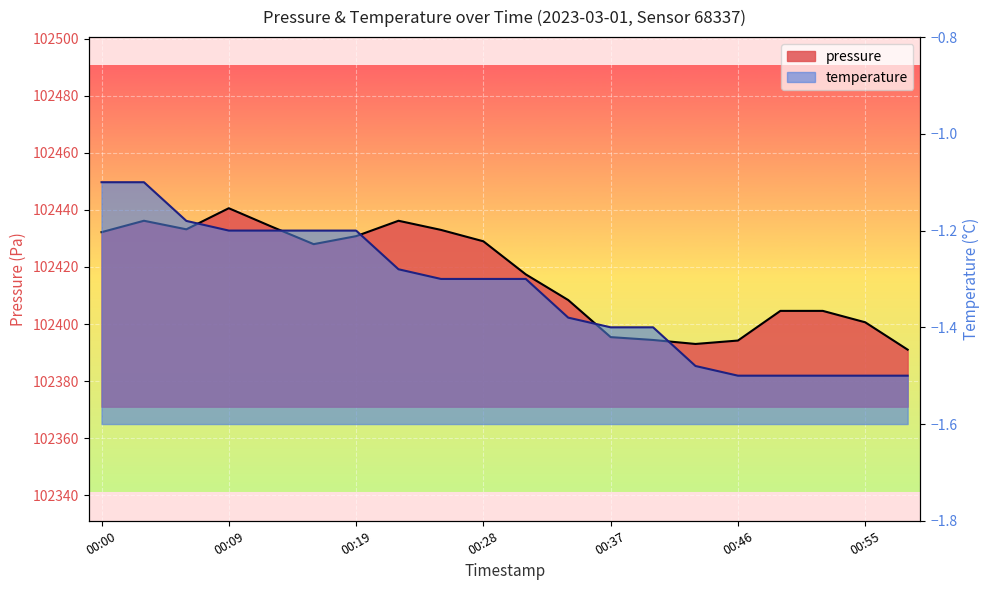

What is the change in value from 00:12 to 00:37?

-38.8